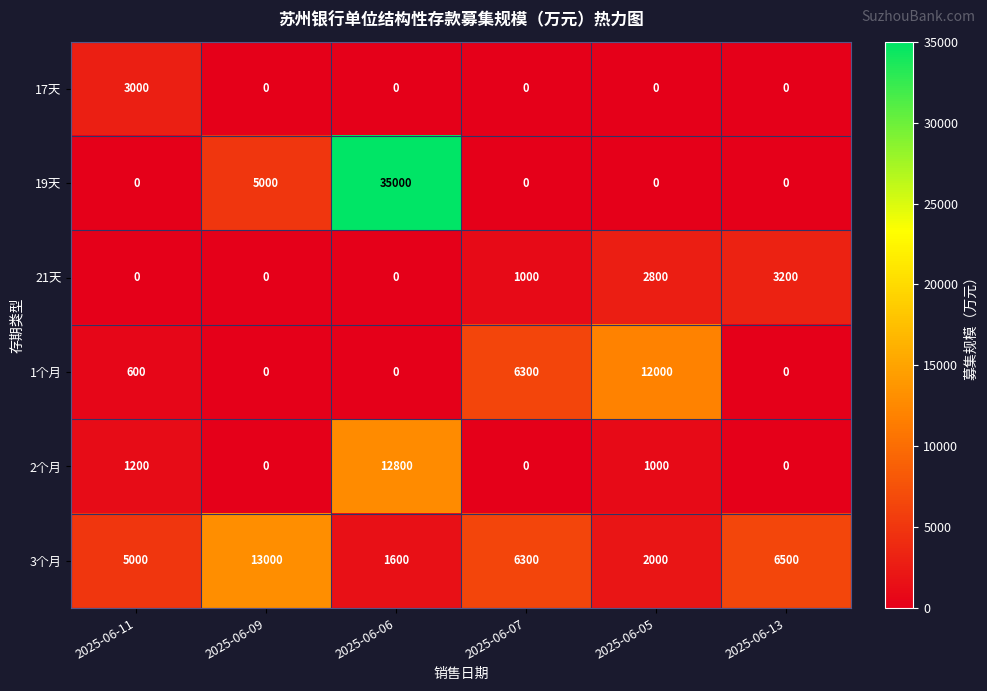

At which category is the sum across all series the highest?

2025-06-06